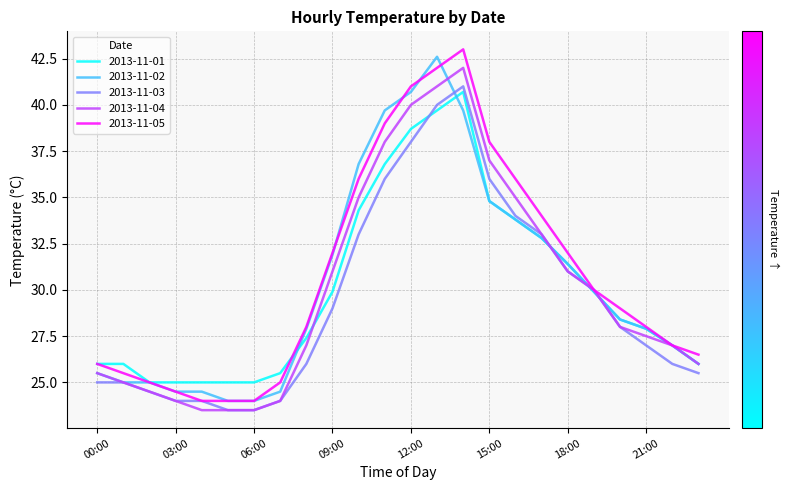

What is the minimum value for 2013-11-04?

23.5